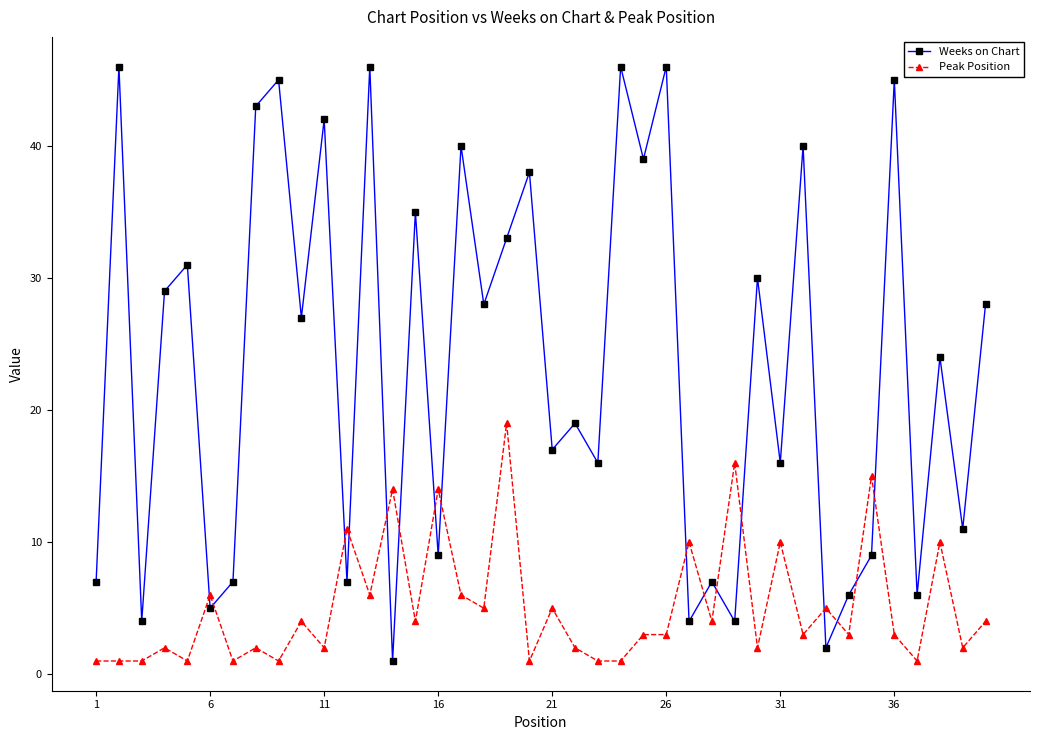

What is the maximum value shown in the chart?

46